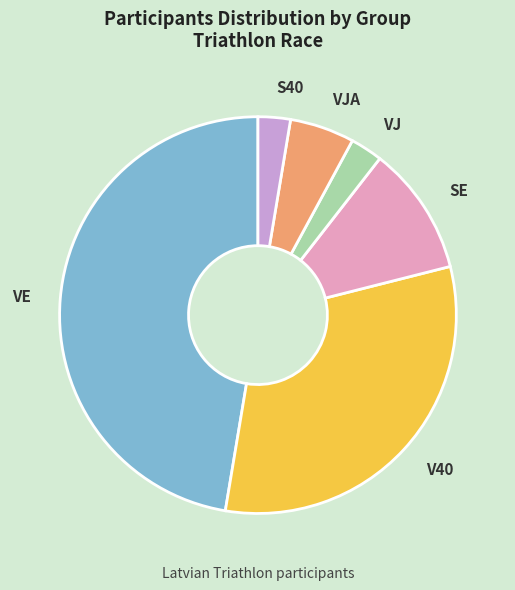

Is there any slice that represents more than half of the pie?

No